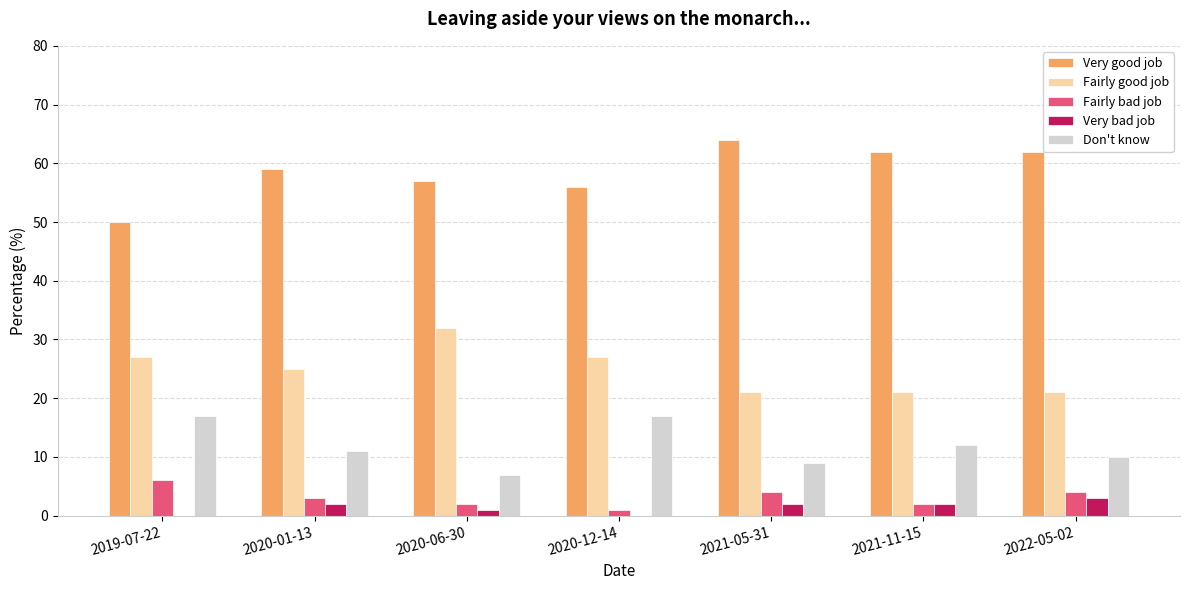

The Very good job series shows 100.0 at 2020-06-30. True or false?

False